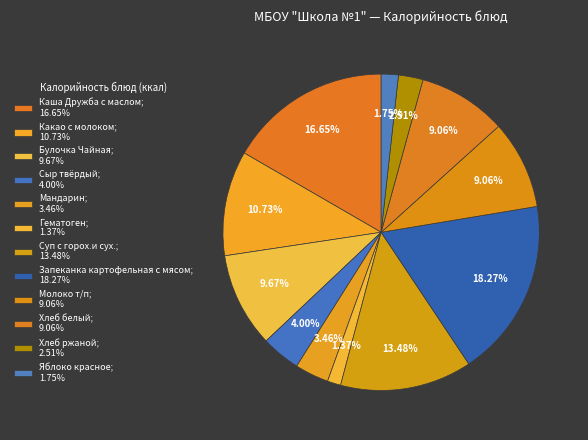

To the nearest percent, what is the average slice percentage?

8%